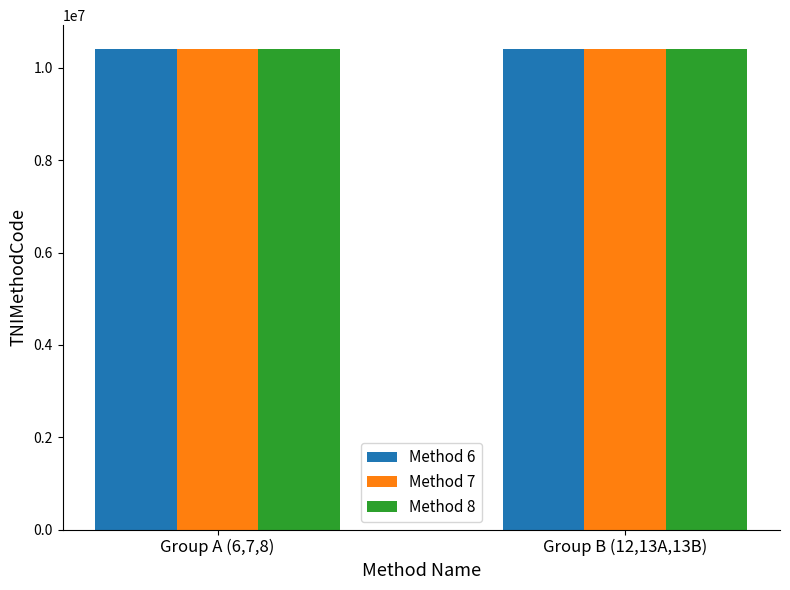

The Method 8 series shows 10402105 at Group B (12,13A,13B). True or false?

True